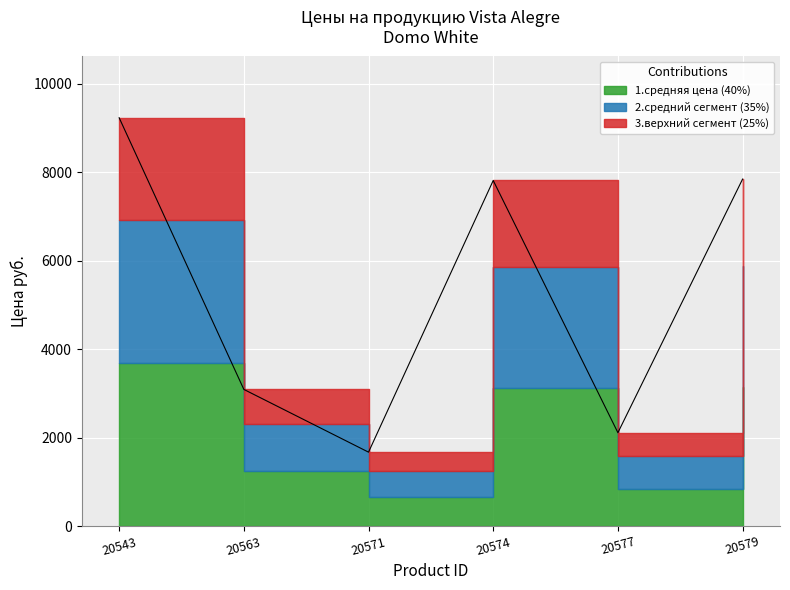

List the labels in order of value, smallest first.

20571, 20577, 20563, 20574, 20579, 20543